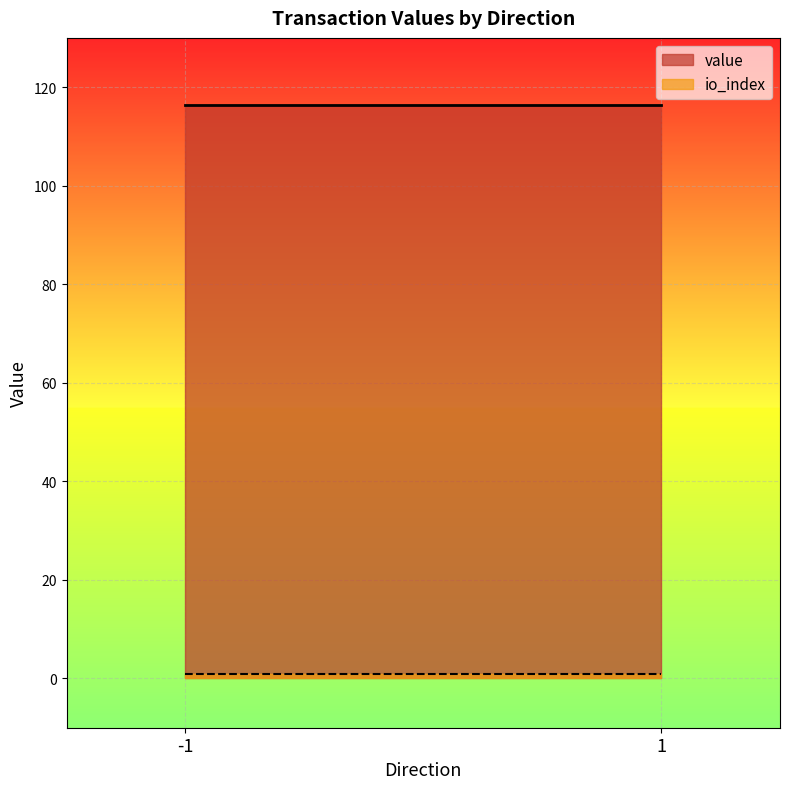

Does the chart display data point markers on the line(s)?

No